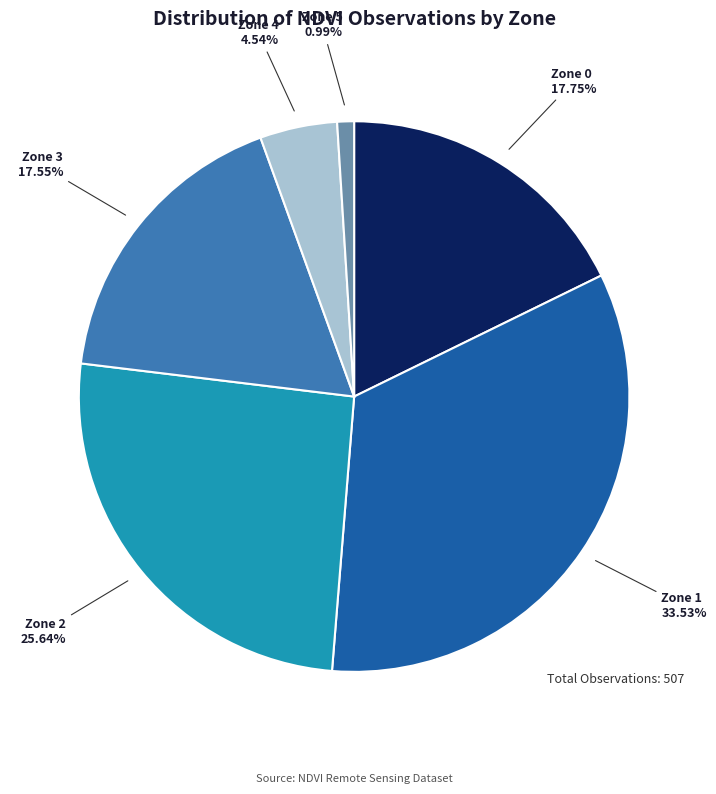

Is there a majority slice in this chart?

No